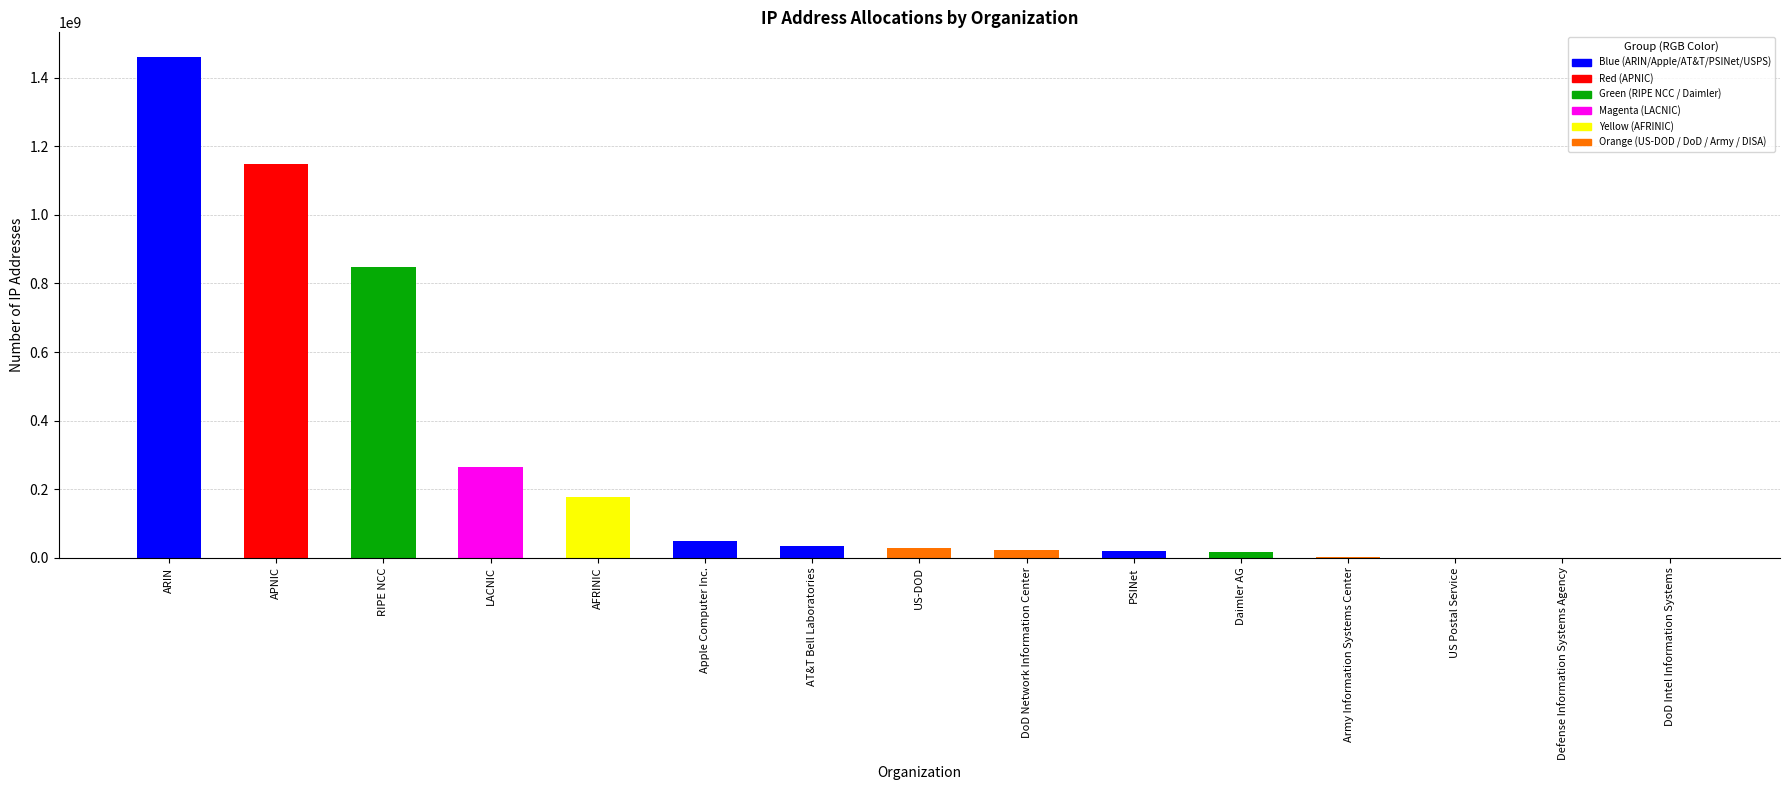

At which label does the data first exceed 27862272?

ARIN